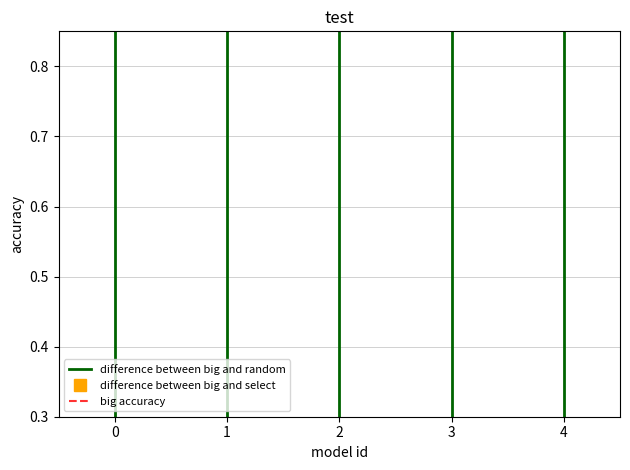

Is this an area chart (filled region under the line)?

No